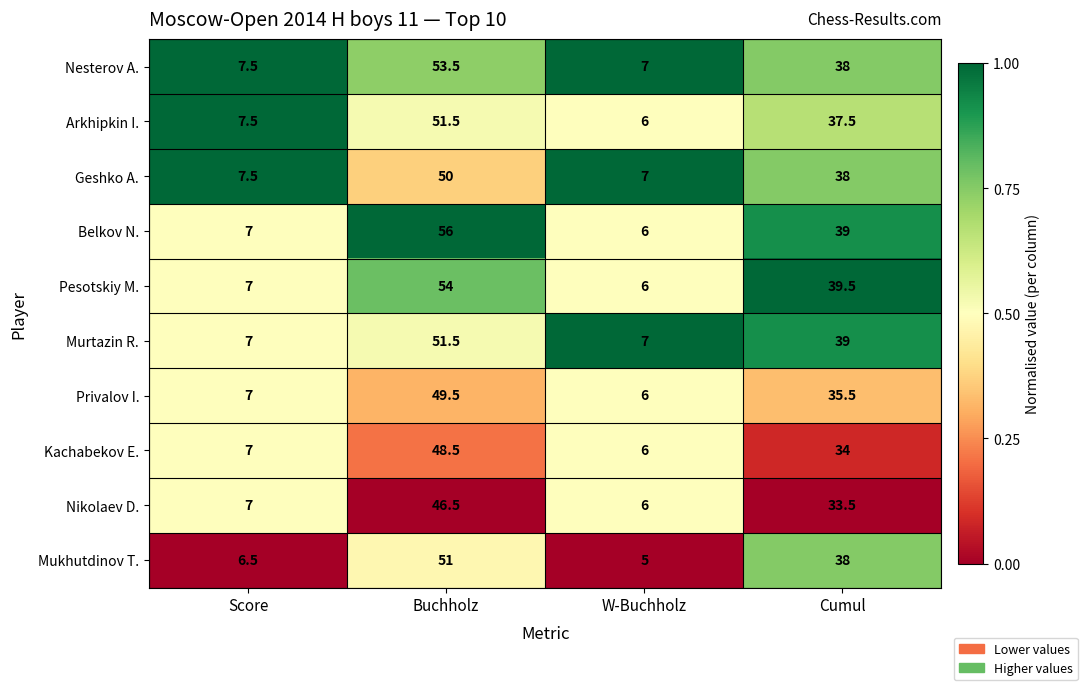

What is the approximate value of Kachabekov E. at Buchholz?

48.5